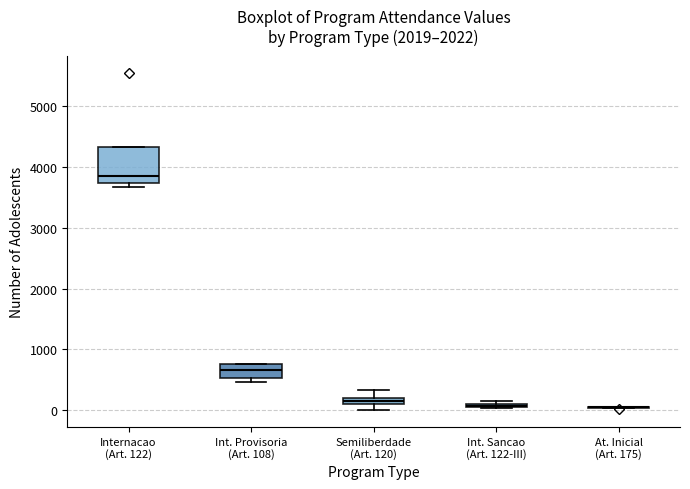

Where is the lower edge of the box for Internacao (Art. 122) on the y-axis? The values are not printed on the chart, so give them approximately, as read against the axis.

3700